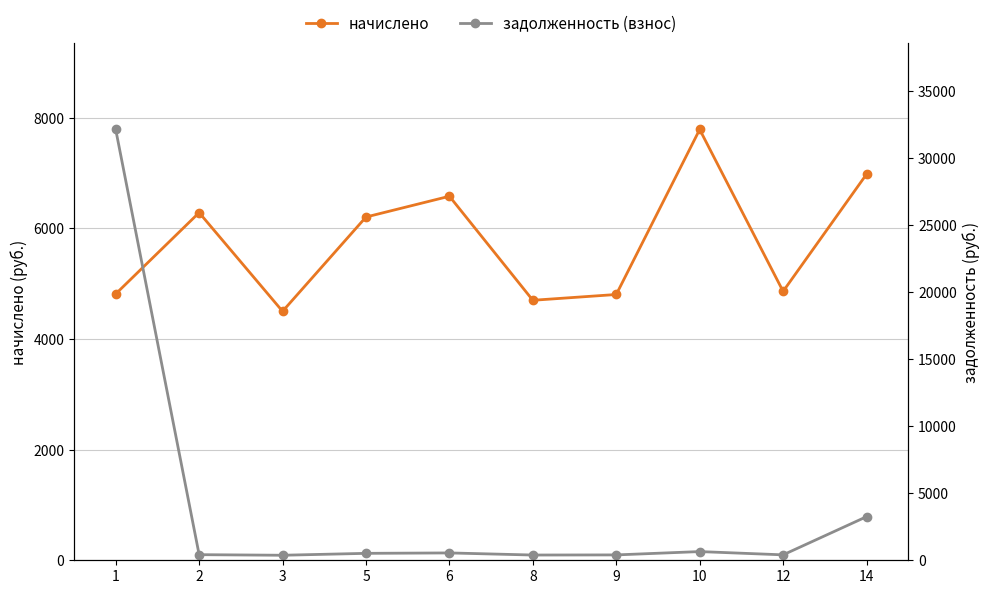

What is the average value of the начислено series?

5753.2